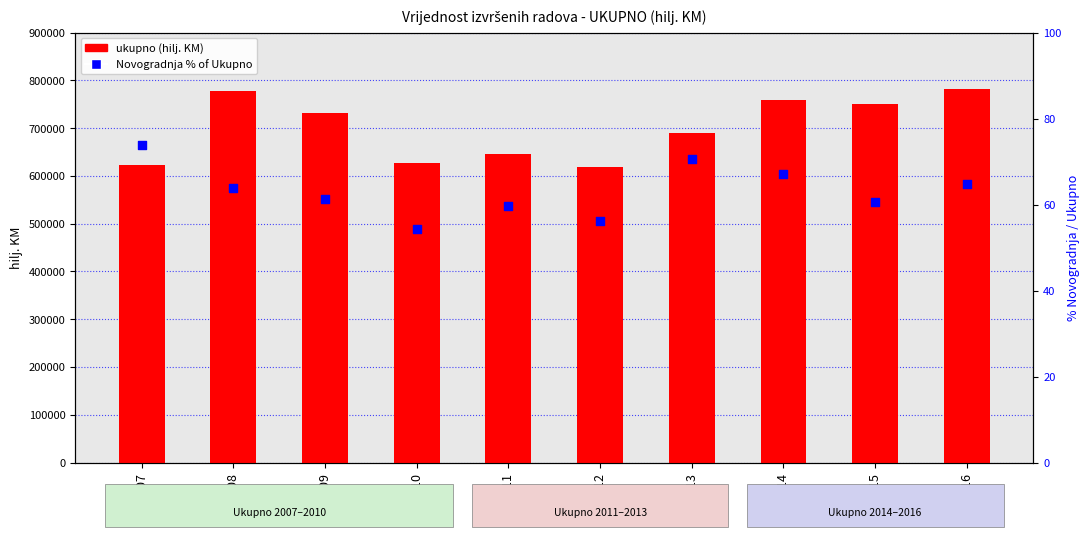

Is the value of ukupno (hilj. KM) at 2007 greater than the value of Novogradnja % of Ukupno at 2007?

Yes